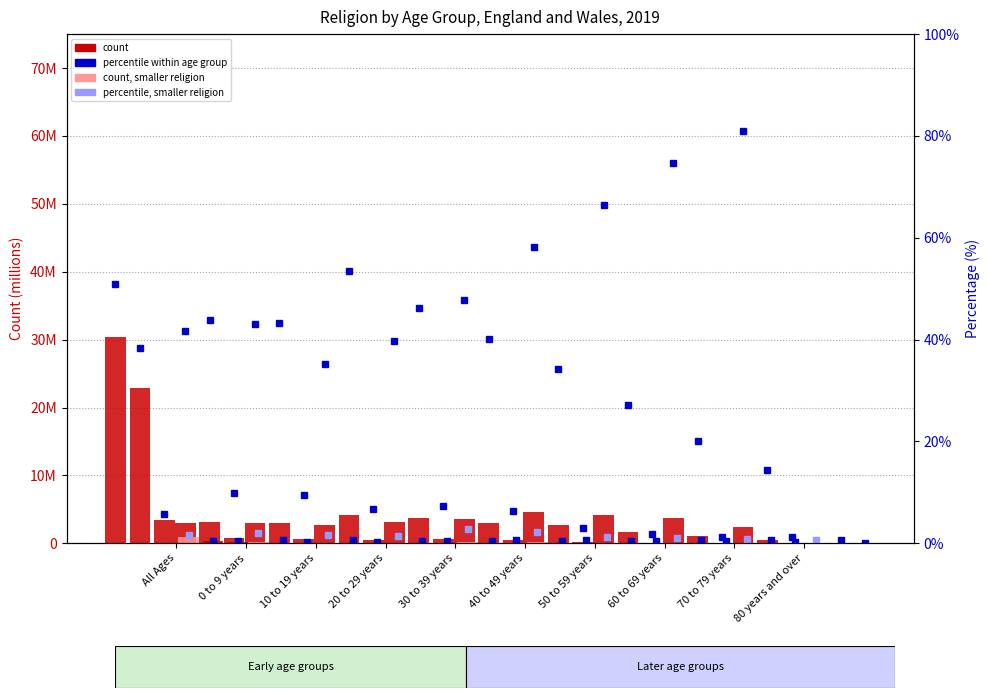

Which category has the lowest value across all series?

80 years and over